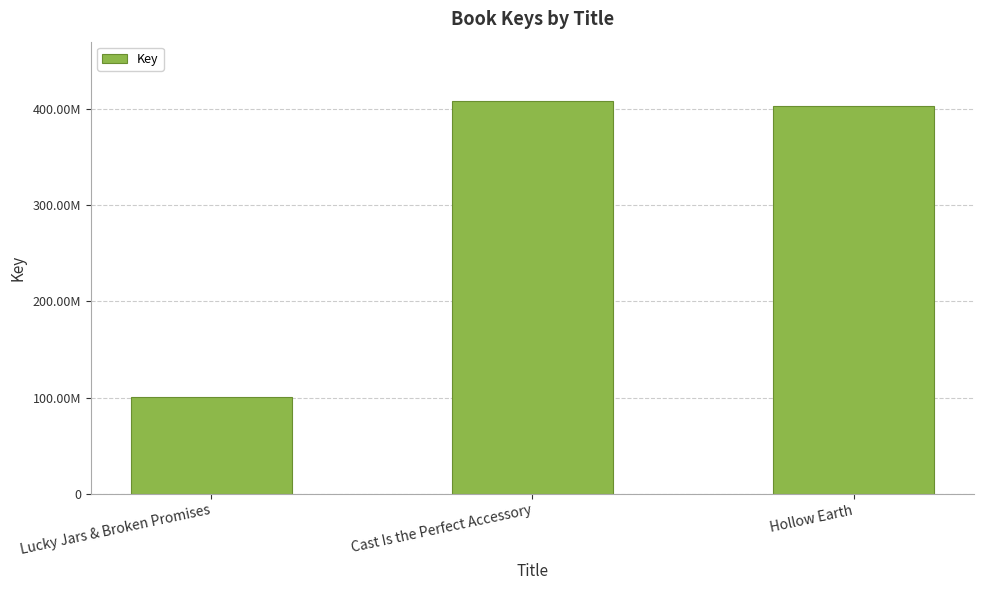

The value at Hollow Earth is 403332930. True or false?

True